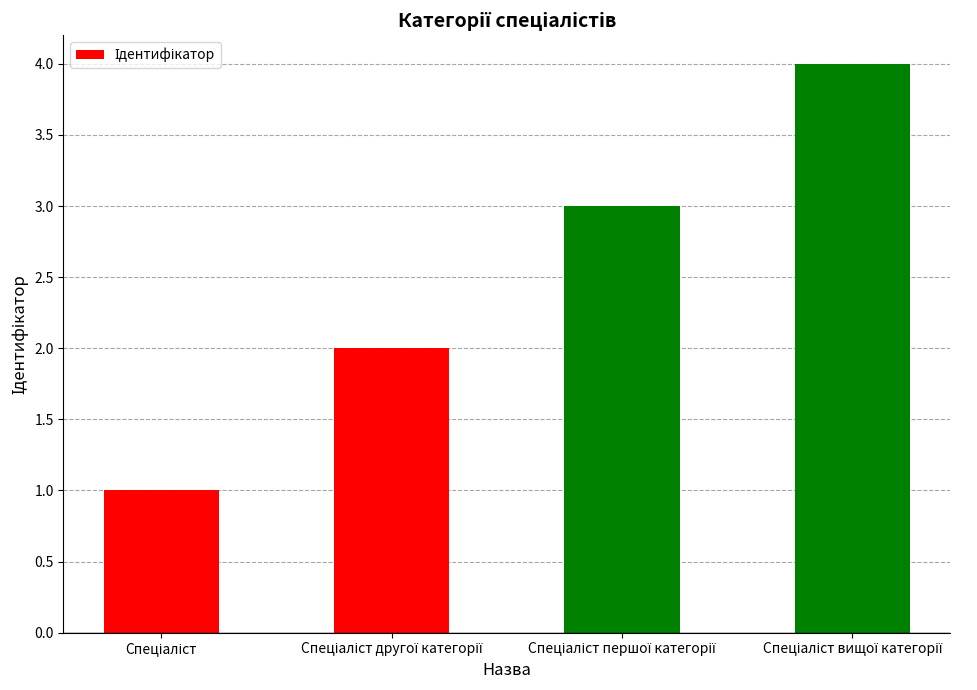

What is the greatest value displayed?

4